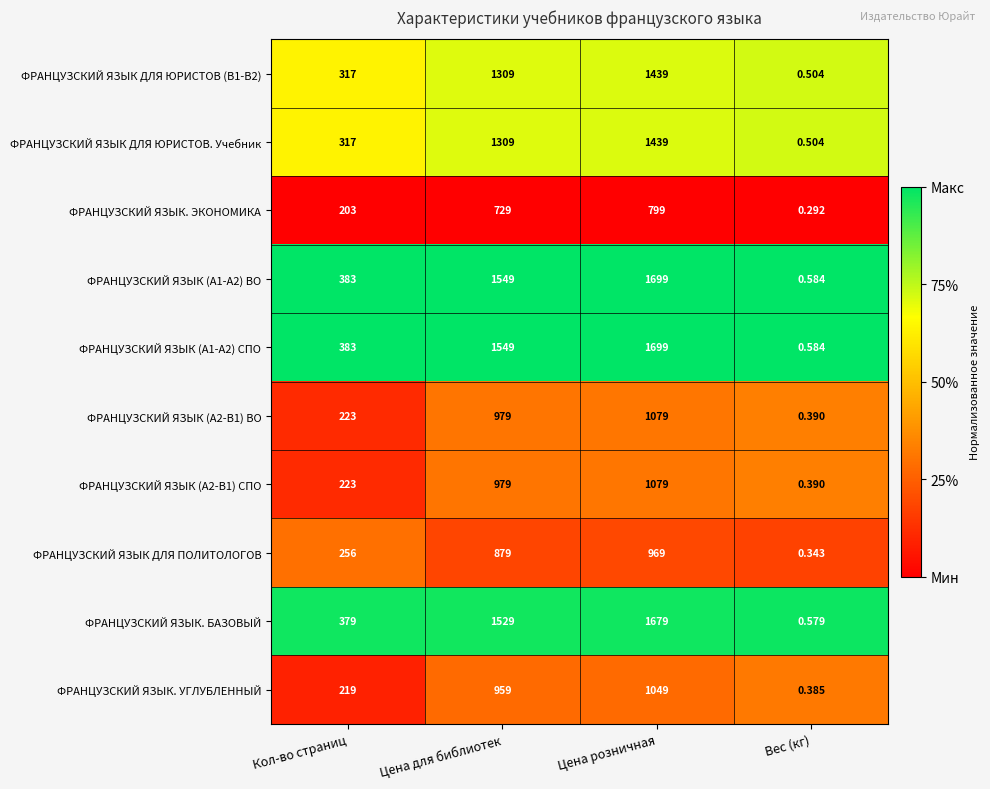

Is the value of ФРАНЦУЗСКИЙ ЯЗЫК ДЛЯ ПОЛИТОЛОГОВ at Вес (кг) greater than the value of ФРАНЦУЗСКИЙ ЯЗЫК (A1-A2) ВО at Цена для библиотек?

No